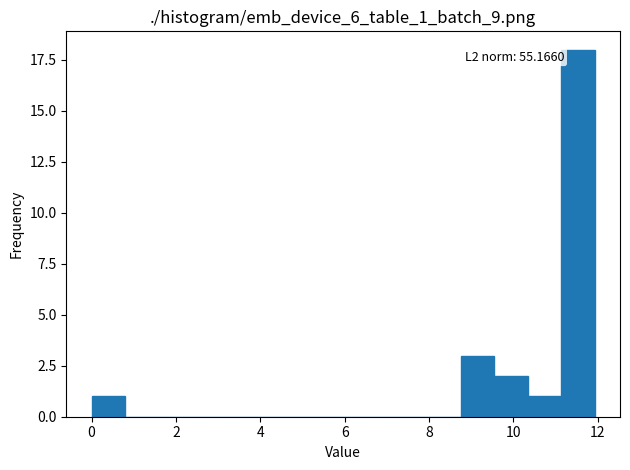

Around what value on the x-axis is the tallest bar? Give the approximate position of its centre, as read against the axis.

11.6